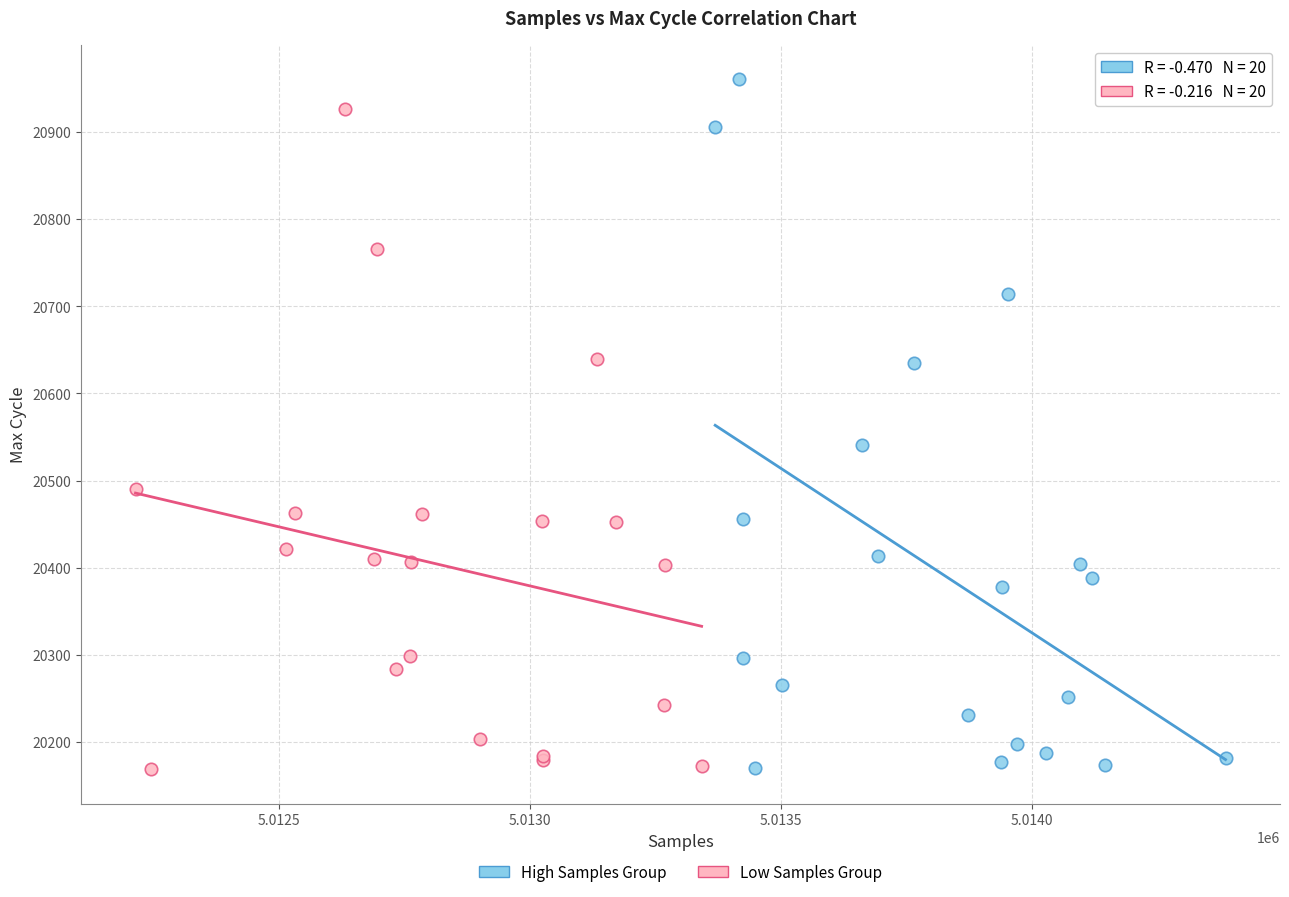

Which series reaches the maximum Y coordinate?

High Samples Group